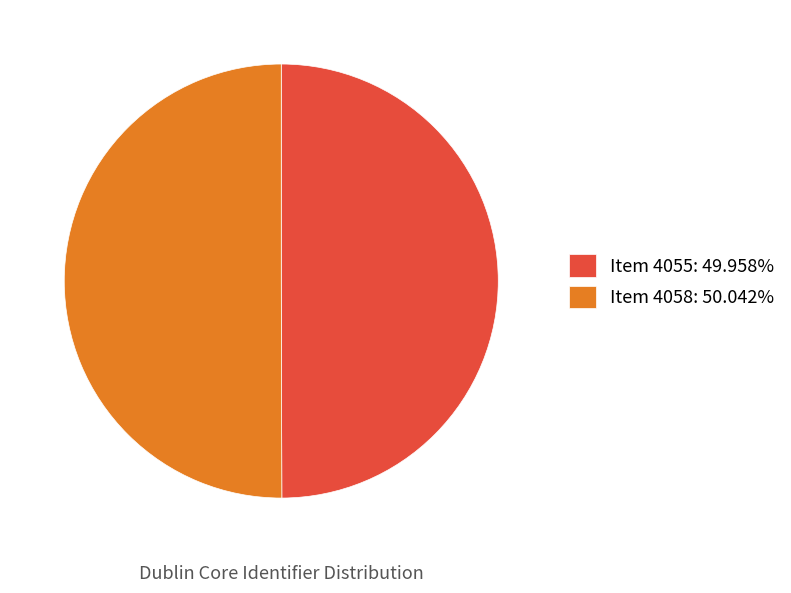

Combined, do Item 4055: 49.958% and Item 4058: 50.042% account for over 50%?

Yes